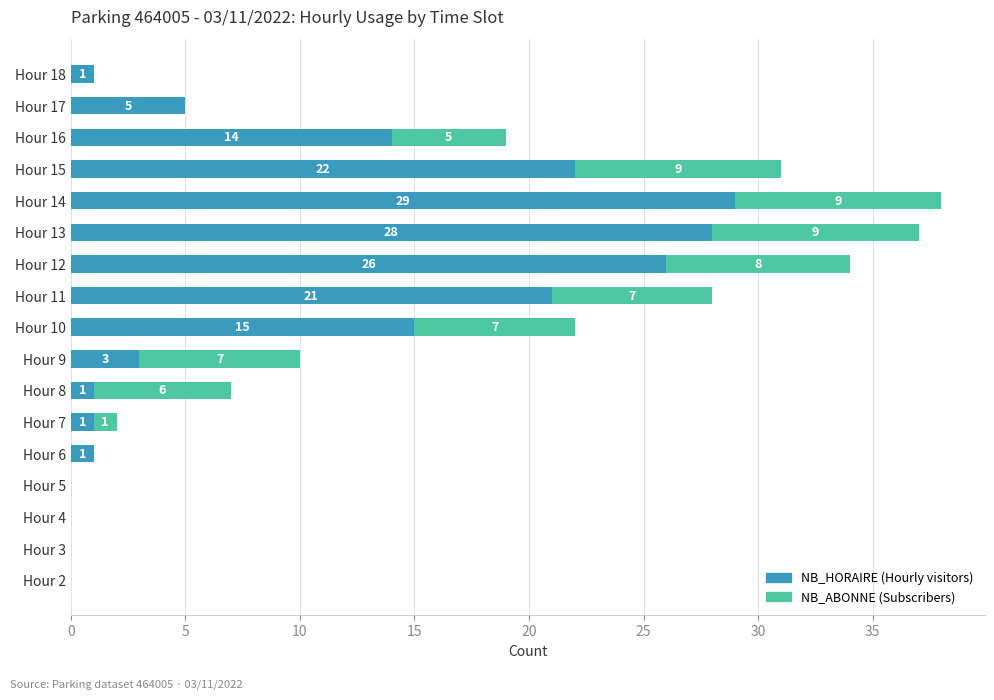

At which category is the sum across all series the highest?

Hour 14